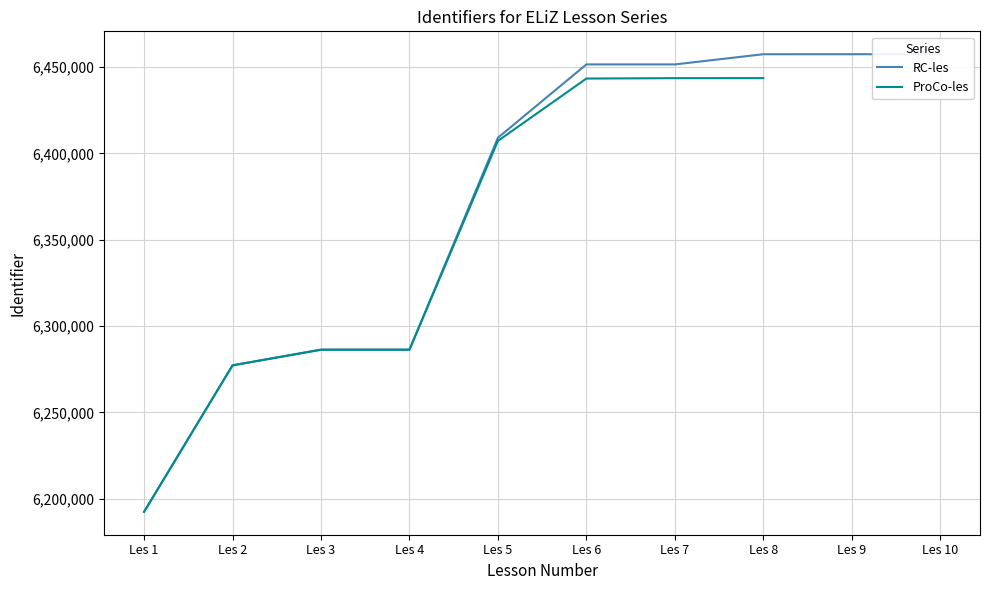

Rank the categories by value from lowest to highest.

Les 1, Les 2, Les 3, Les 4, Les 5, Les 6, Les 7, Les 8, Les 9, Les 10